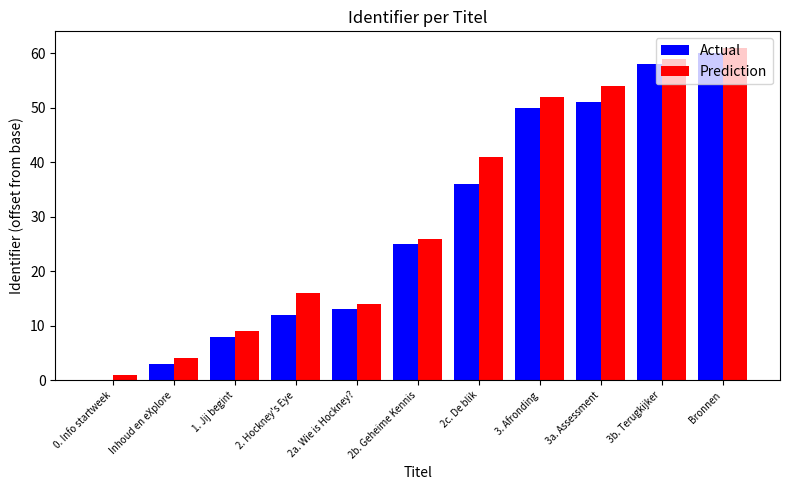

How many positive values does the Actual series have?

10